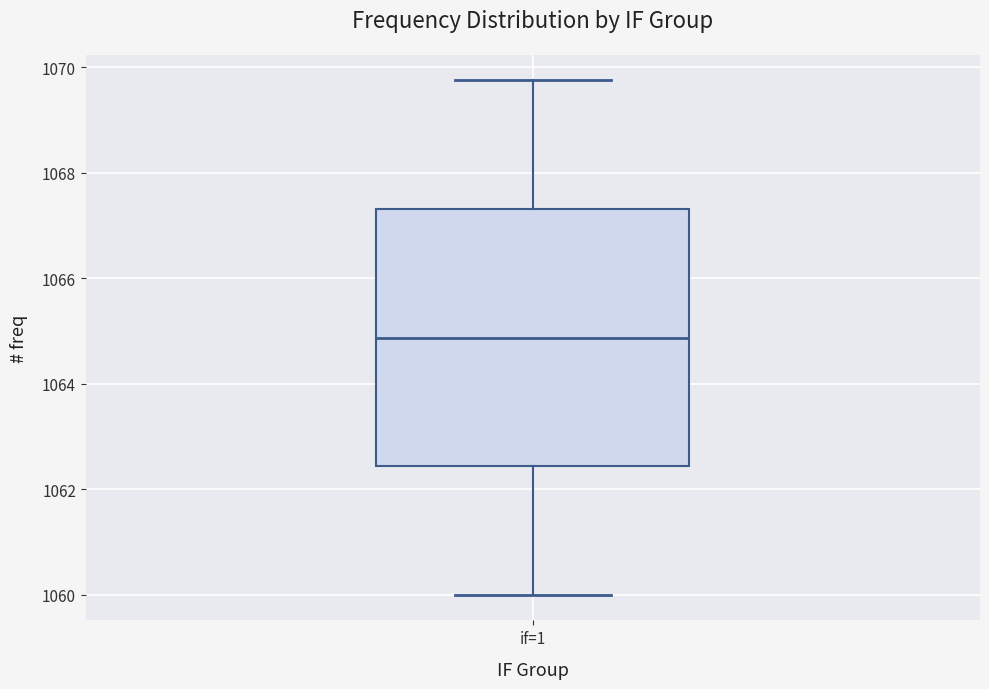

Where does the median line of the box for if=1 sit on the y-axis? The values are not printed on the chart, so give them approximately, as read against the axis.

1064.8